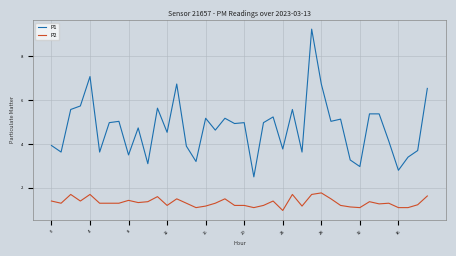

What is the minimum value for P2?

1.0